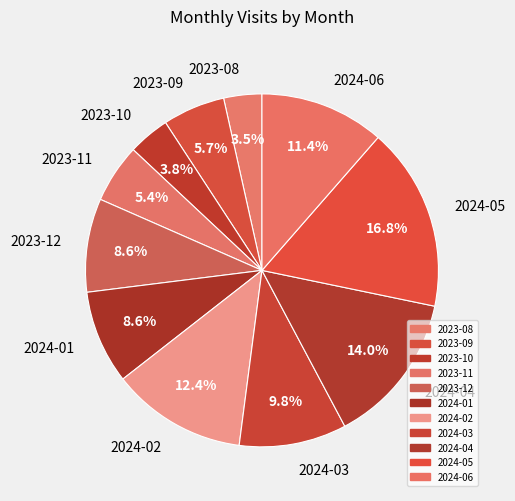

To the nearest percent, what is the difference between the 2024-02 and 2024-05 slice percentages?

4%